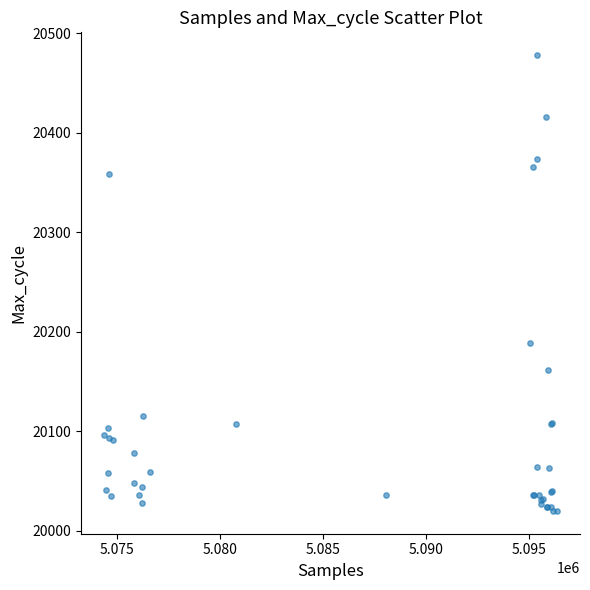

What Y value in the scatter plot is closest to 20249?

20189